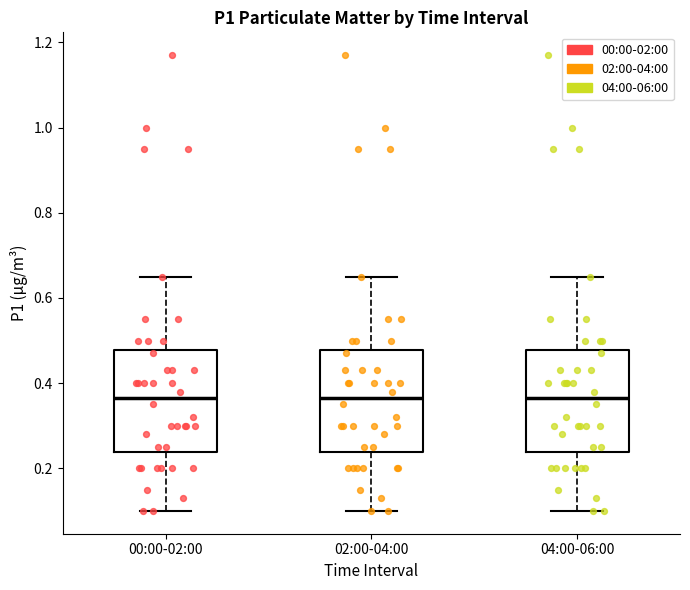

Where does the lower whisker of the box for 00:00-02:00 end on the y-axis? The values are not printed on the chart, so give them approximately, as read against the axis.

0.10